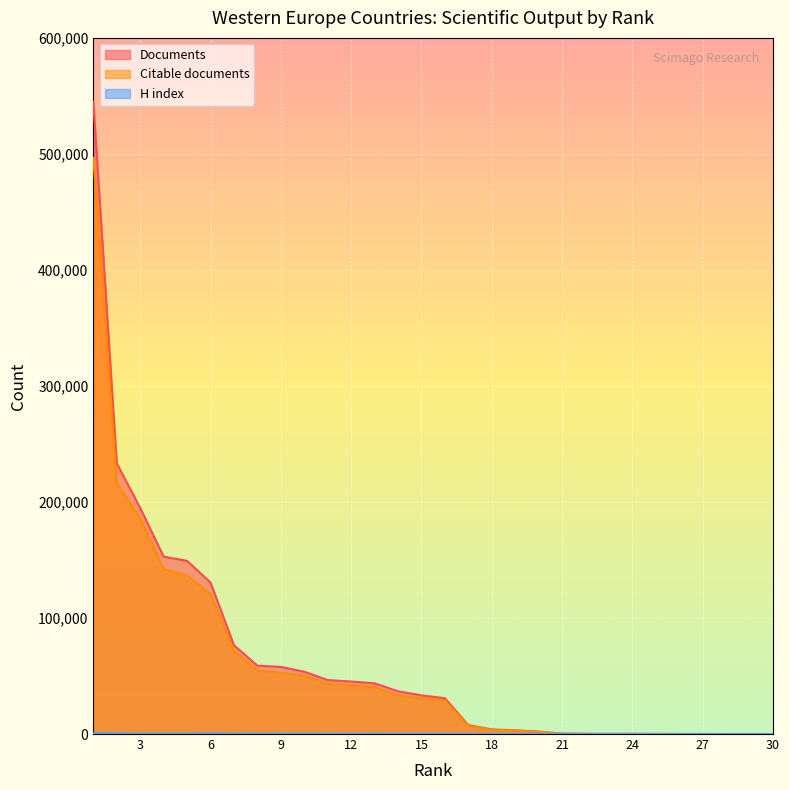

Is it true that Documents equals 335 at 21?

True